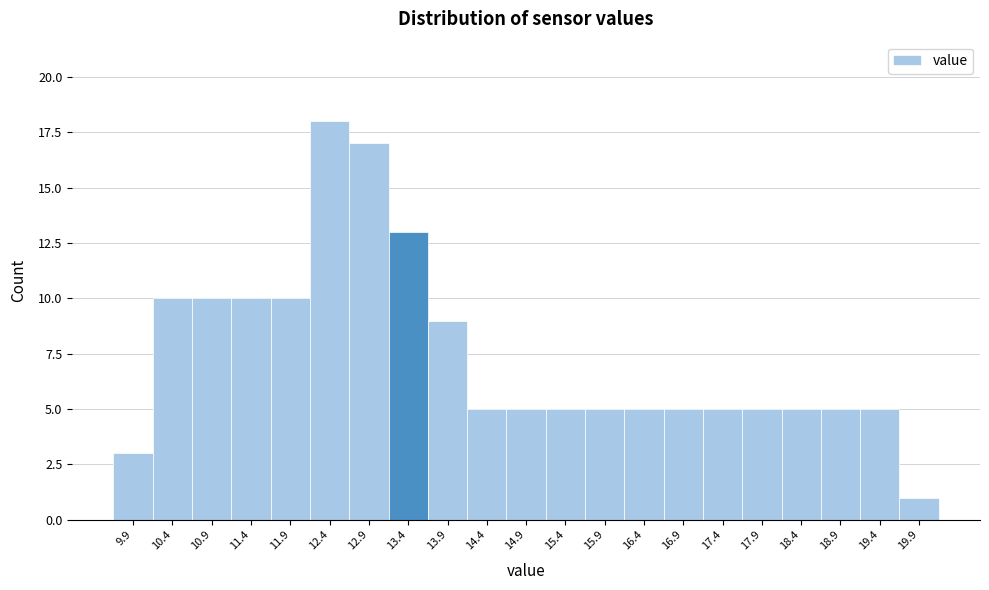

Reading left to right, transcribe all the data shown in this chart.

9.9=3	10.4=10	10.9=10	11.4=10	11.9=10	12.4=18	12.9=17	13.4=13	13.9=9	14.4=5	14.9=5	15.4=5	15.9=5	16.4=5	16.9=5	17.4=5	17.9=5	18.4=5	18.9=5	19.4=5	19.9=1